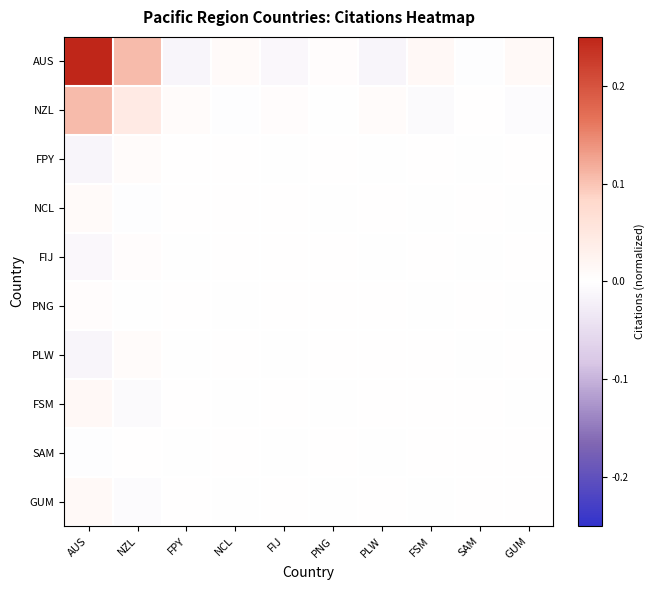

Which series has the widest spread of values?

AUS